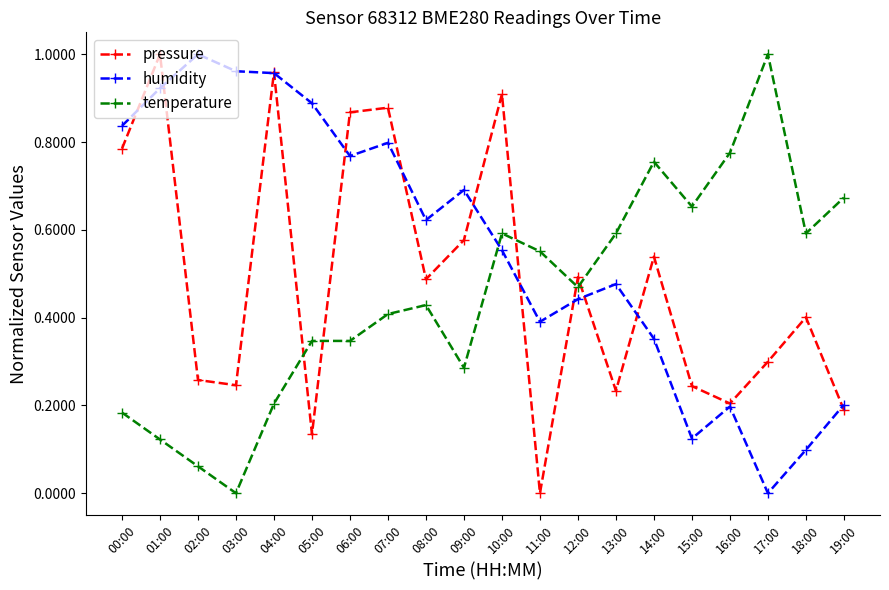

The pressure series shows 0.2 at 15:00. True or false?

True